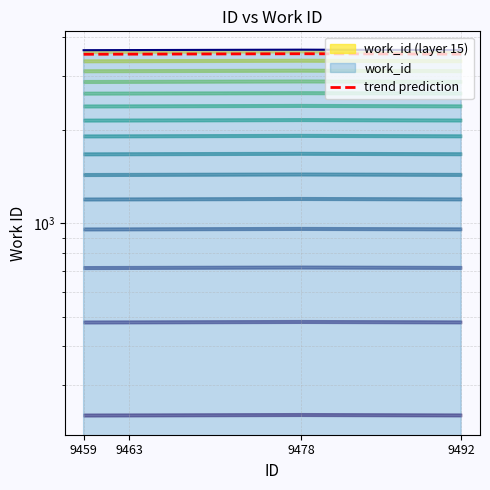

Read the value at 9459, to the nearest 10.

3640